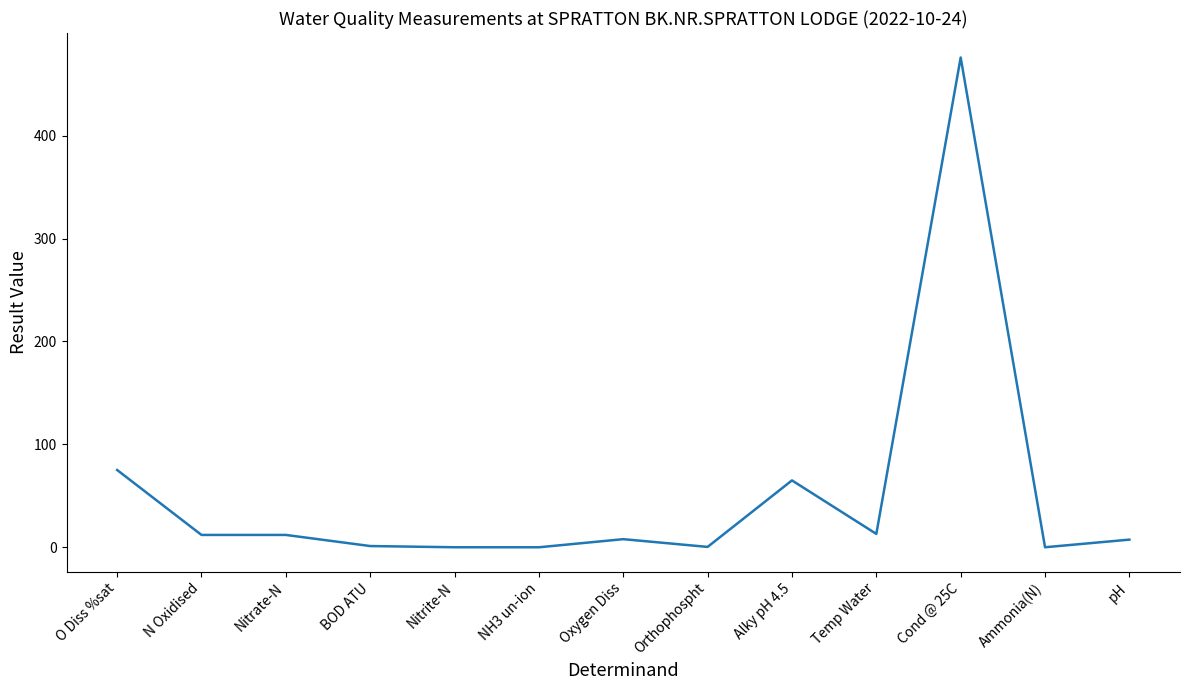

Does the chart display data point markers on the line(s)?

No